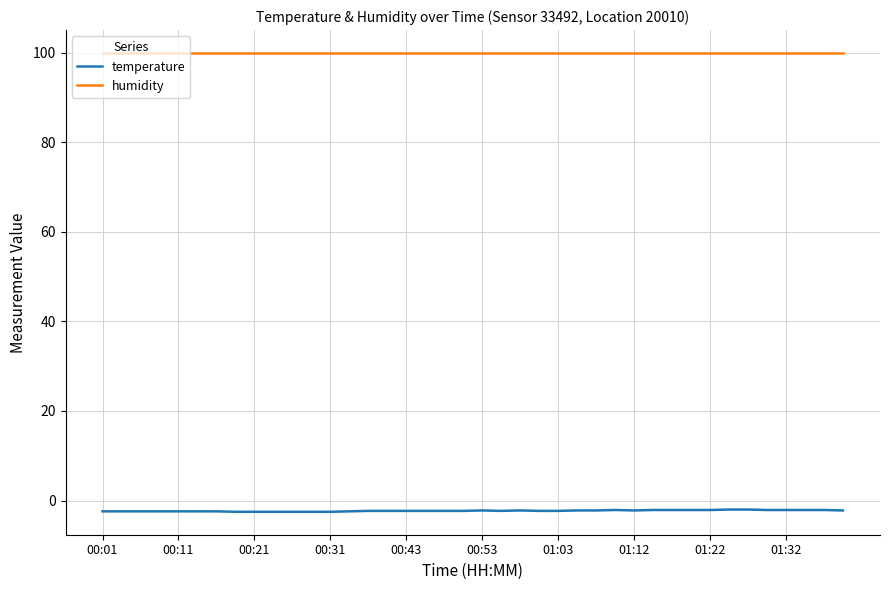

What is the maximum value shown in the chart?

99.9